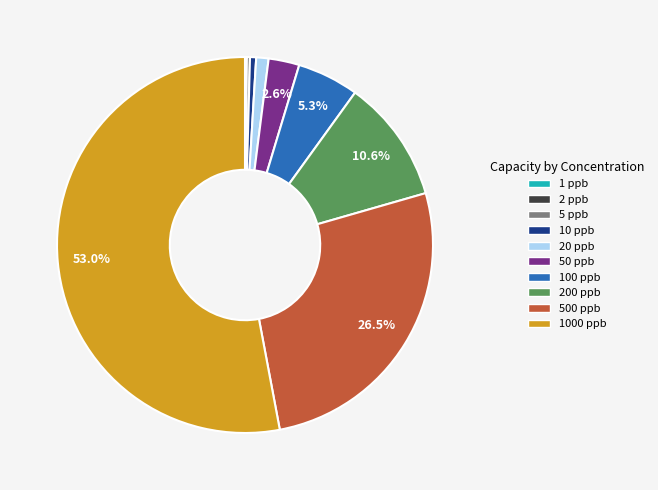

Between 1000 ppb and 100 ppb, which is larger?

1000 ppb